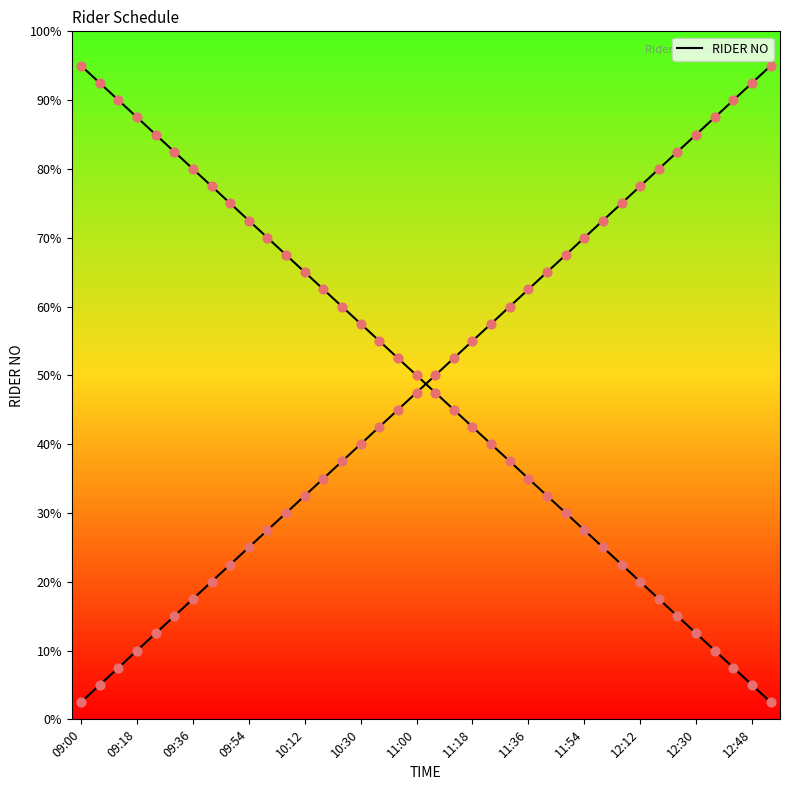

Which has a higher value, 09:00 or 34?

34